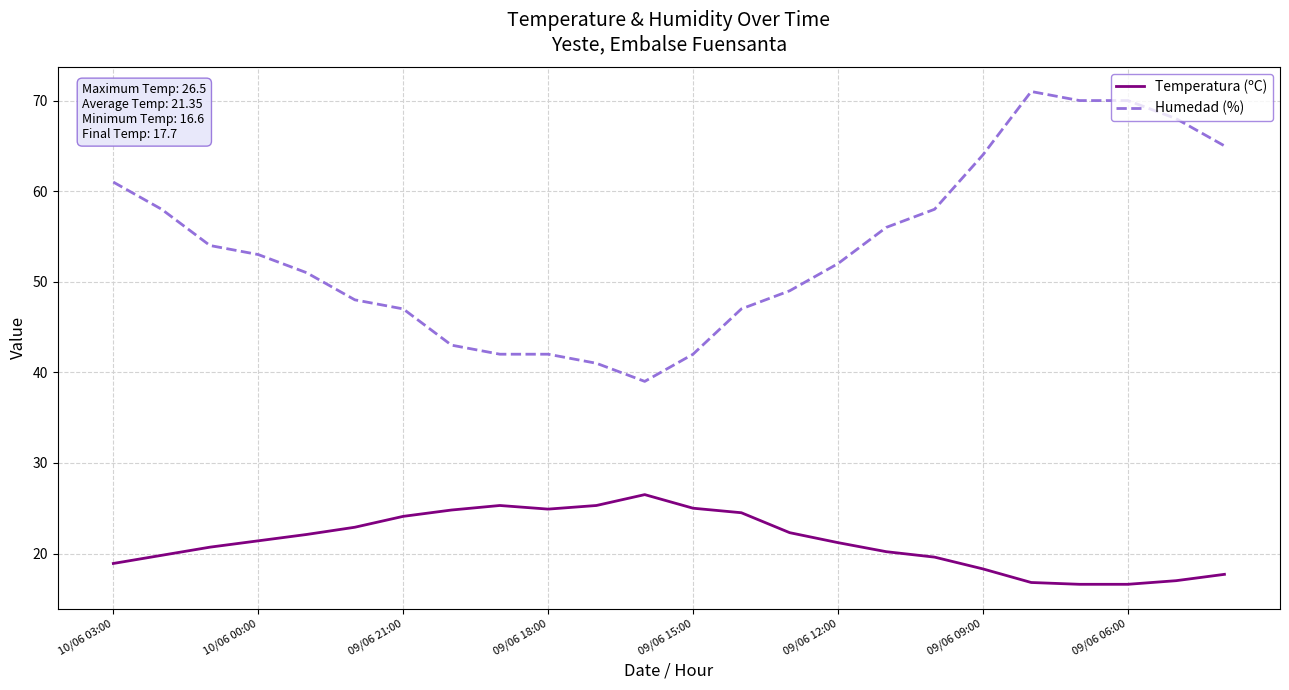

List the series in order of their overall mean, lowest first.

Temperatura (ºC), Humedad (%)